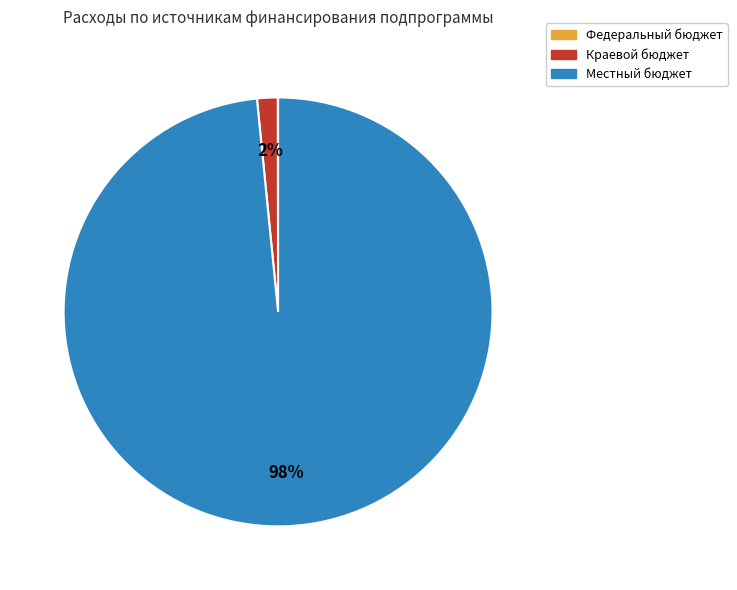

Is the sum of Краевой бюджет and Местный бюджет greater than half?

Yes